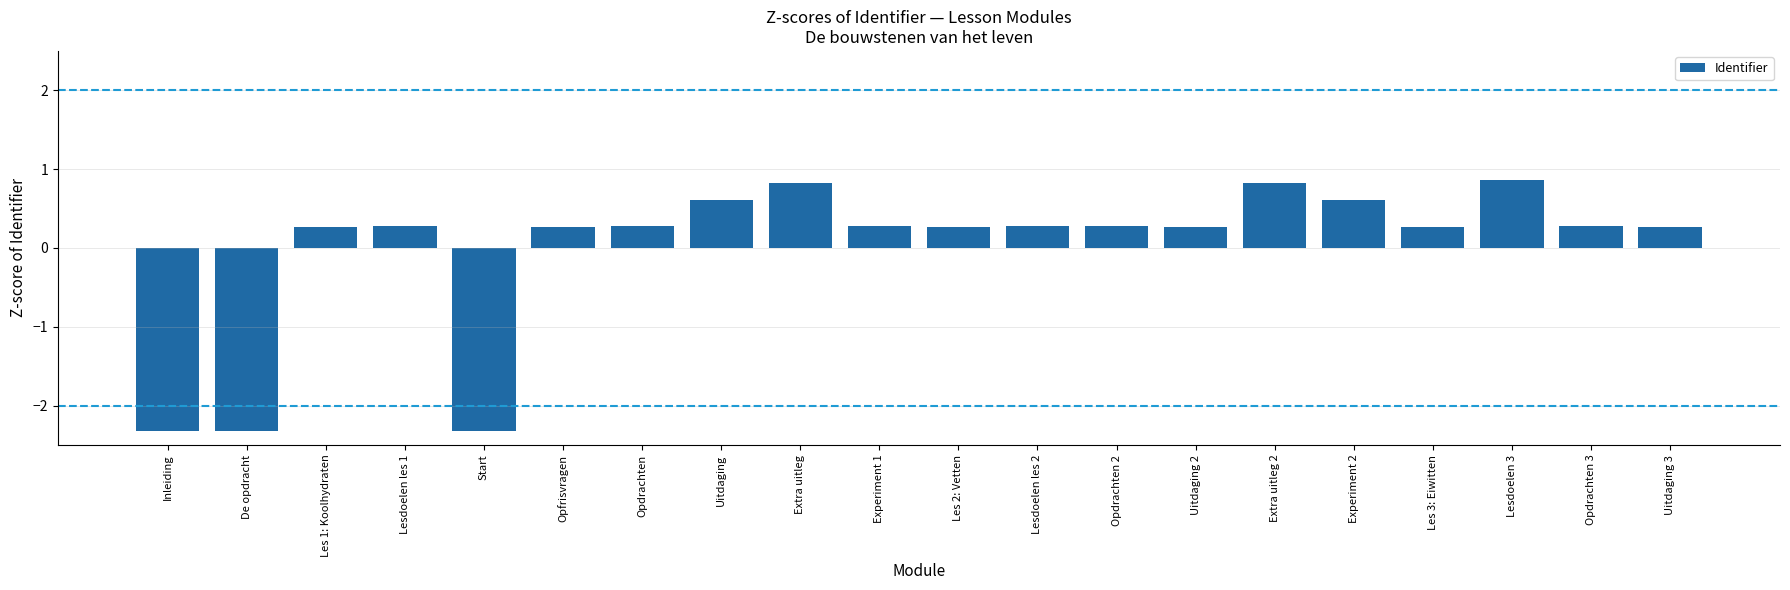

Does the chart contain stacked bars?

No